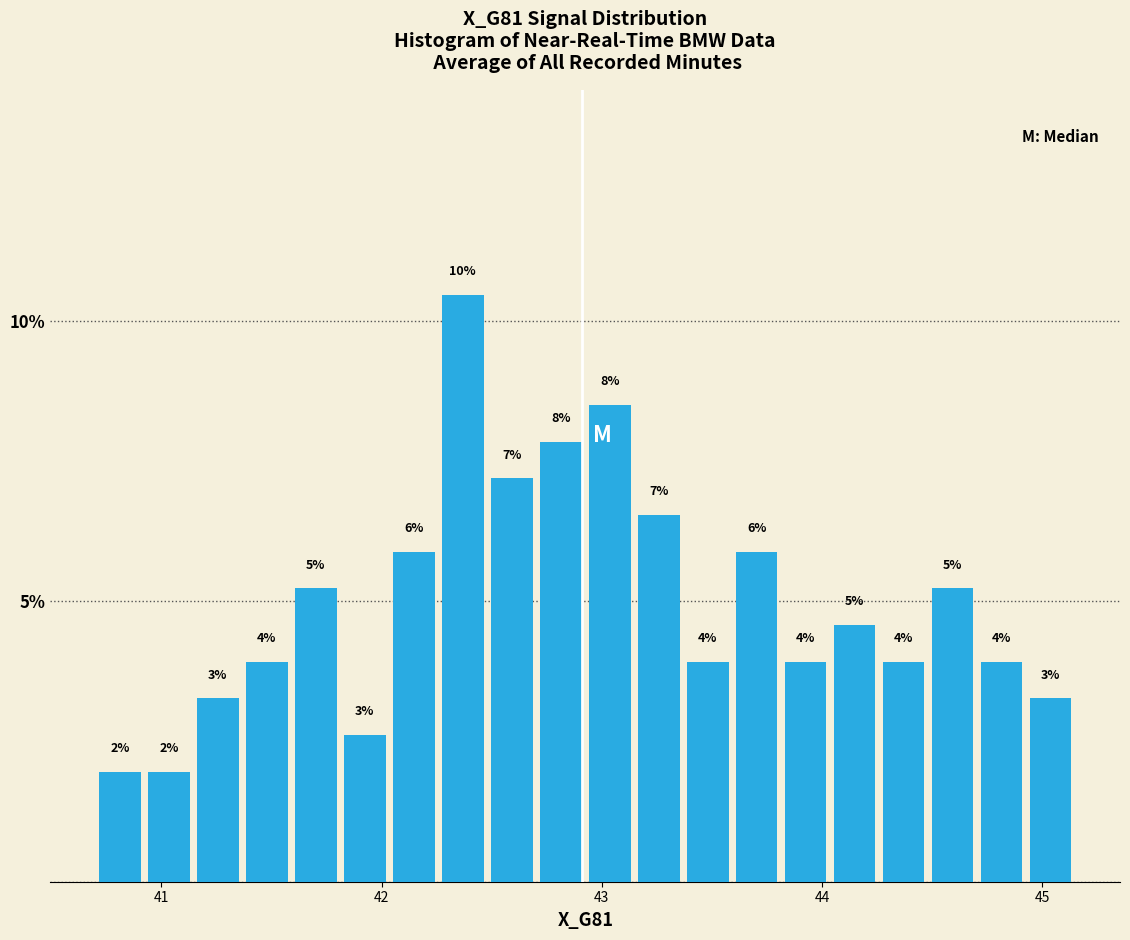

Around what value on the x-axis is the tallest bar? Give the approximate position of its centre, as read against the axis.

42.4